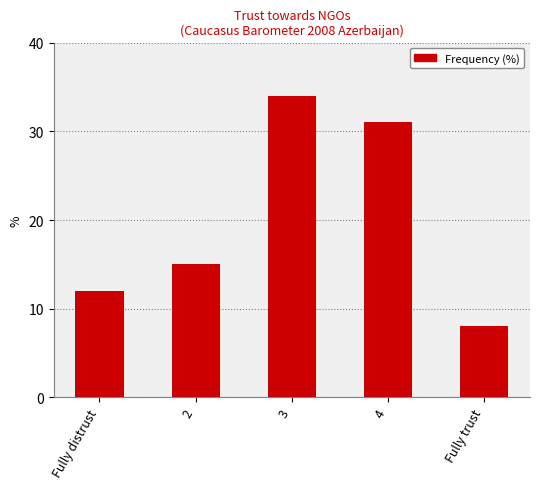

List the labels in order of value, smallest first.

Fully trust, Fully distrust, 2, 4, 3